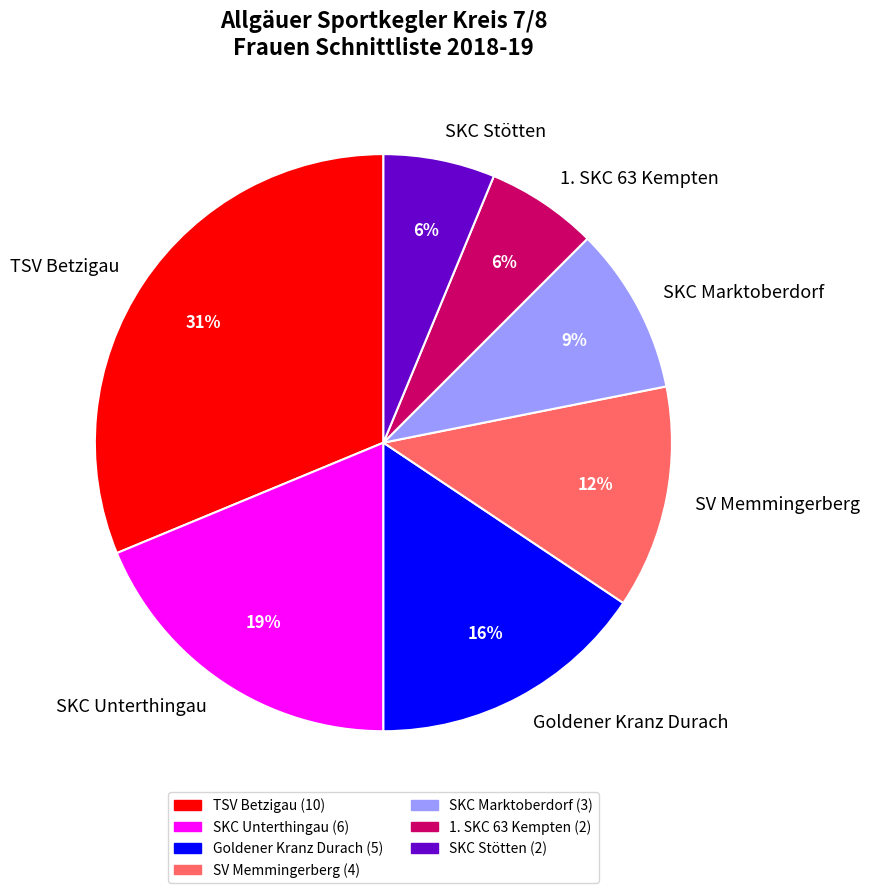

Does 1. SKC 63 Kempten represent more than half of the total?

No